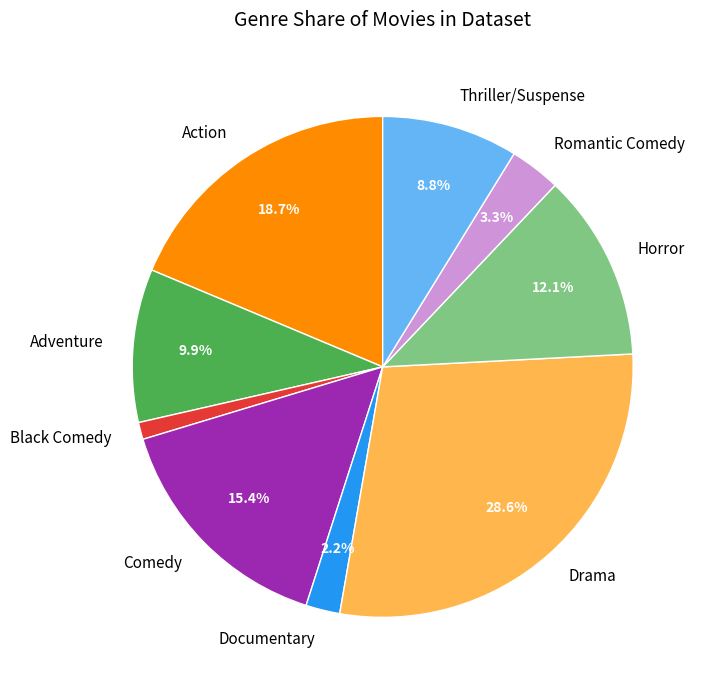

Is the sum of Horror and Romantic Comedy greater than half?

No